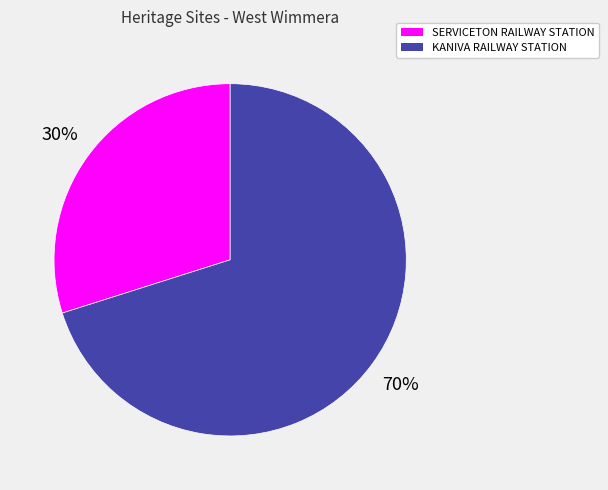

Combined, do KANIVA RAILWAY STATION and SERVICETON RAILWAY STATION account for over 50%?

Yes